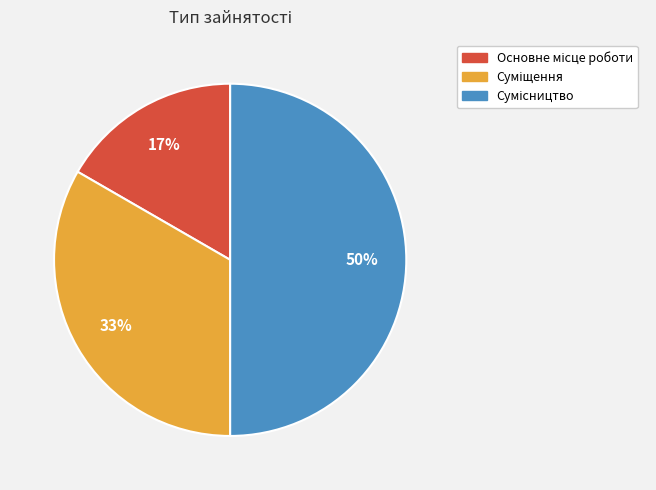

To the nearest percent, what is the average slice percentage?

33%